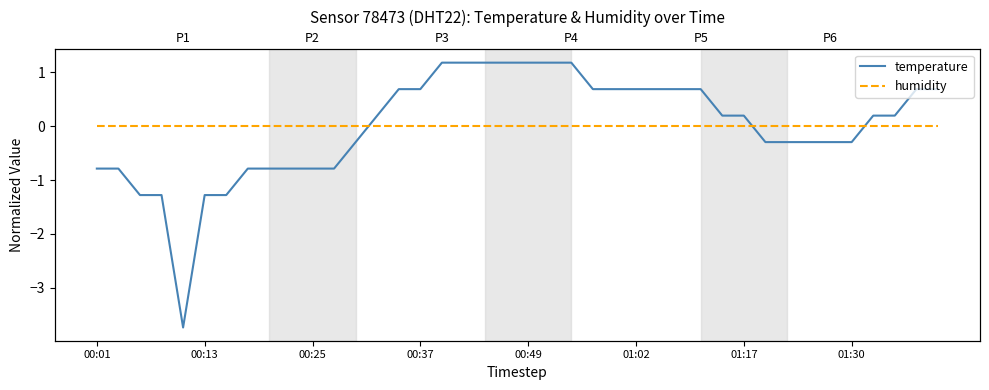

Rank the series by their maximum value, from lowest to highest.

humidity, temperature